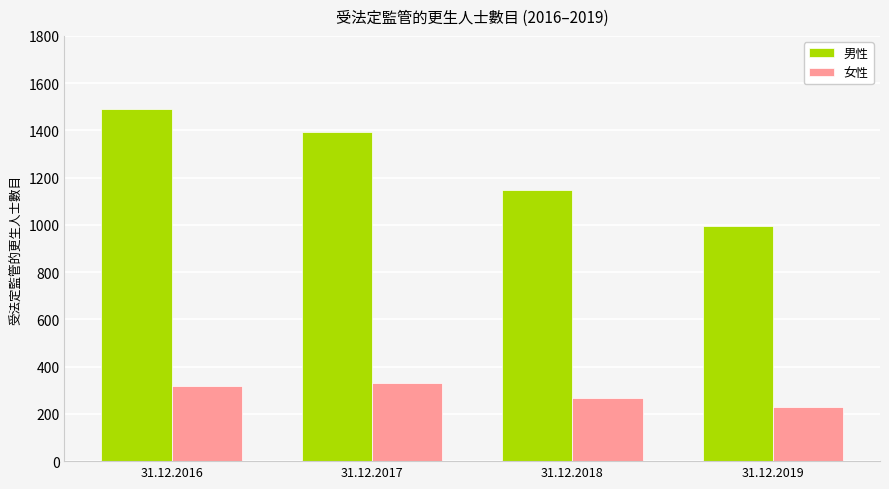

List the labels in order of 男性 value, largest first.

31.12.2016, 31.12.2017, 31.12.2018, 31.12.2019